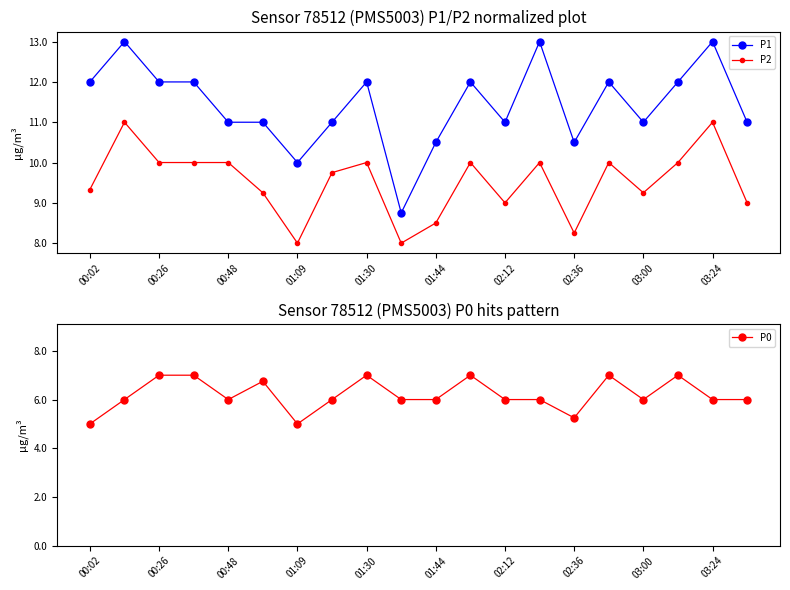

Is the value of P1 at 02:36 greater than the value of P2 at 00:48?

Yes